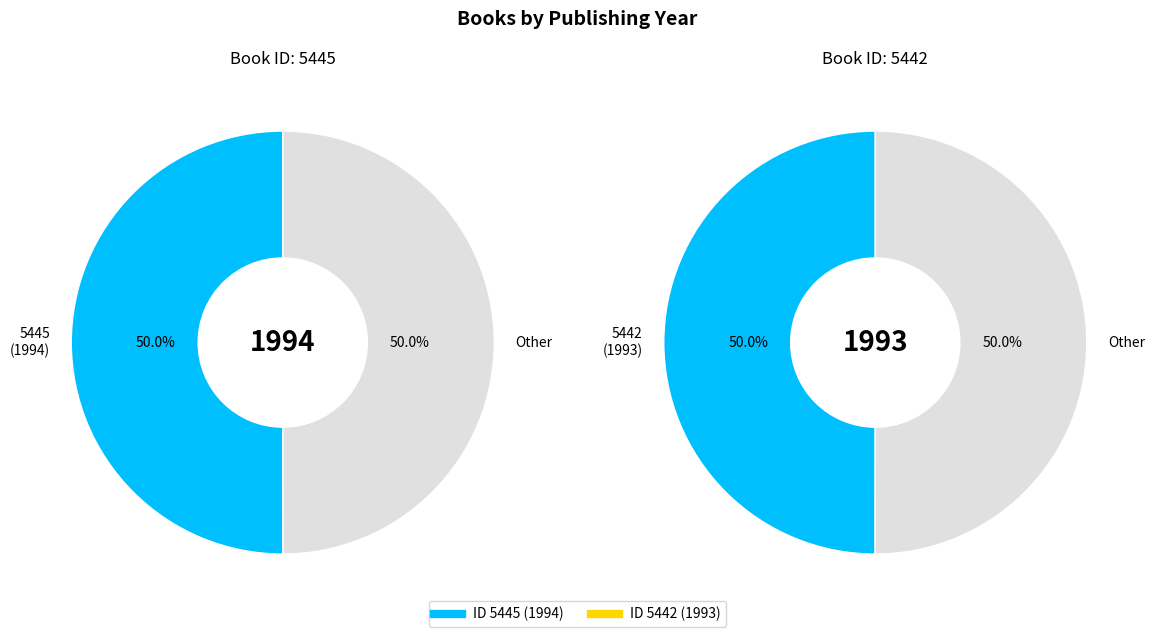

How many slices are in this pie chart?

2